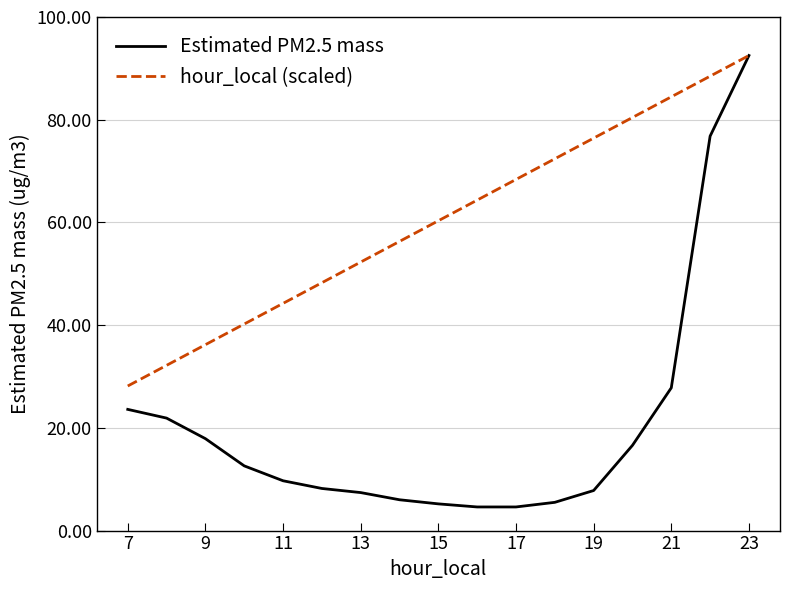

How many lines are shown in the chart?

2